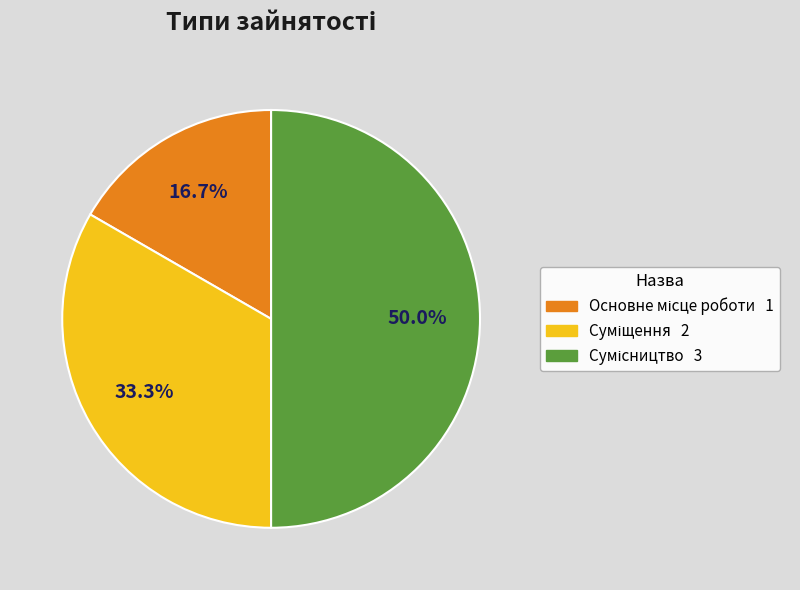

Which has a higher value, Основне місце роботи or Сумісництво?

Сумісництво